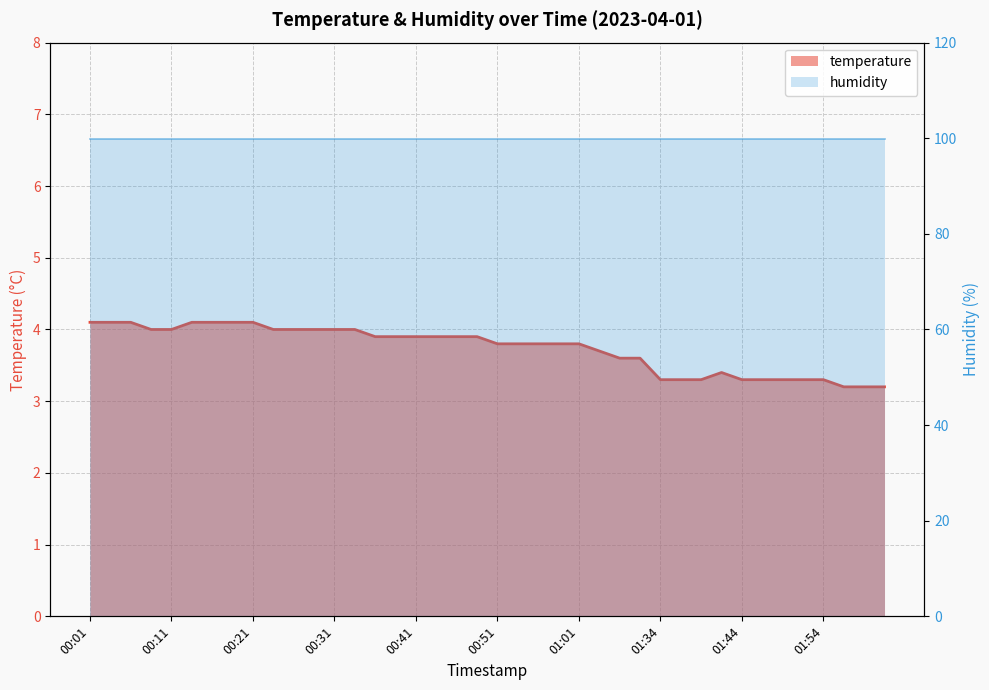

Which has a higher value, 01:37 or 01:09?

01:09